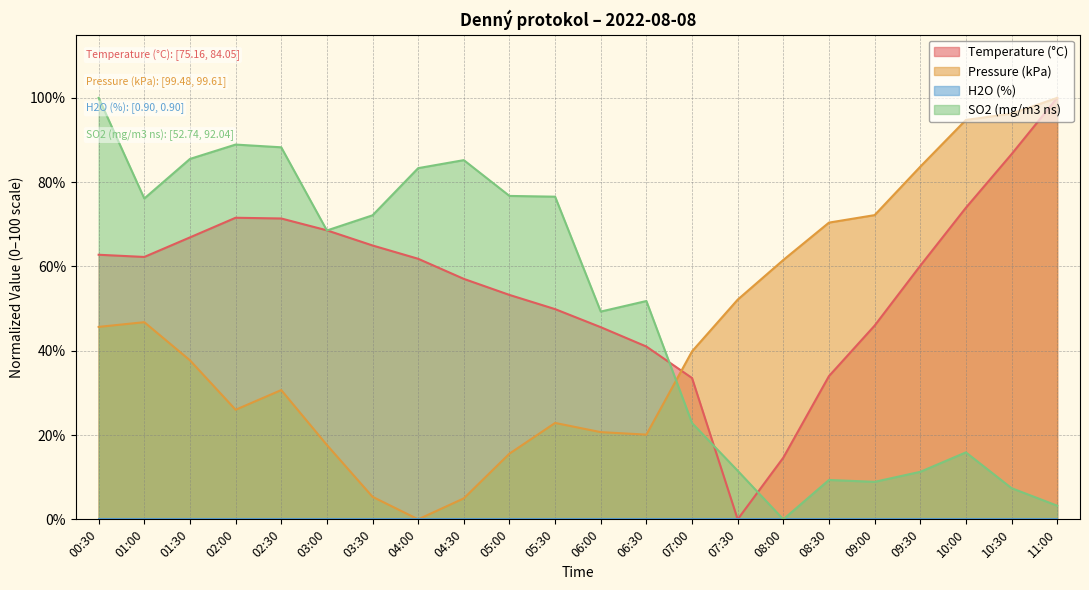

At how many categories does at least one series exceed 40?

21